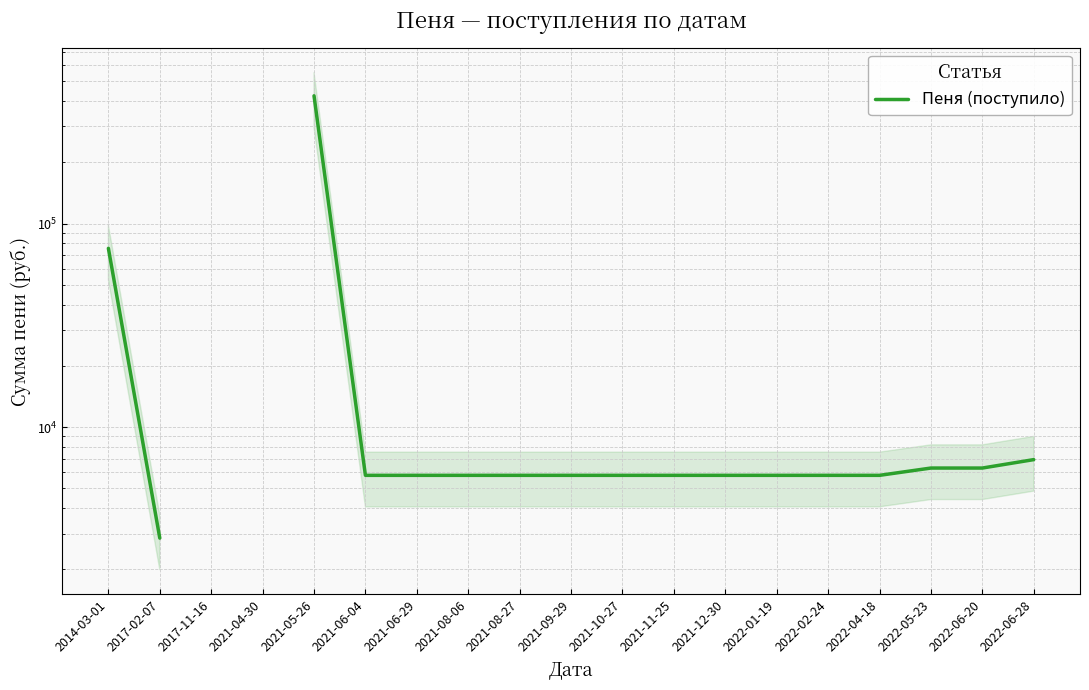

How many lines are shown in the chart?

1